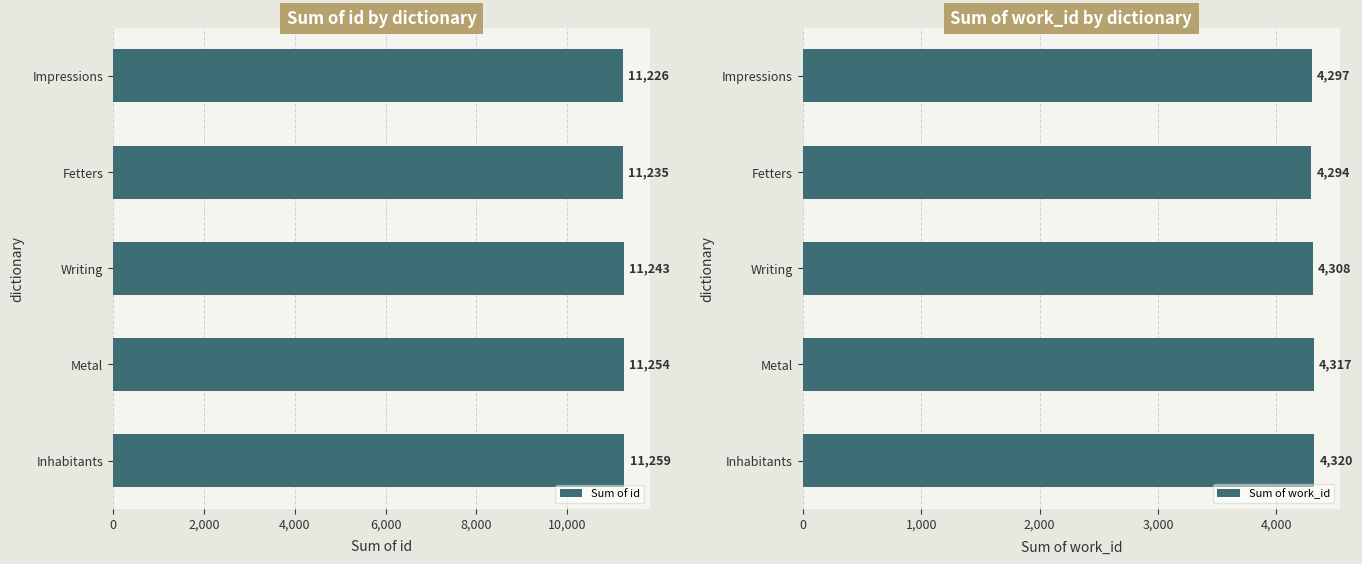

At which label is Sum of work_id closest to 4307?

Writing